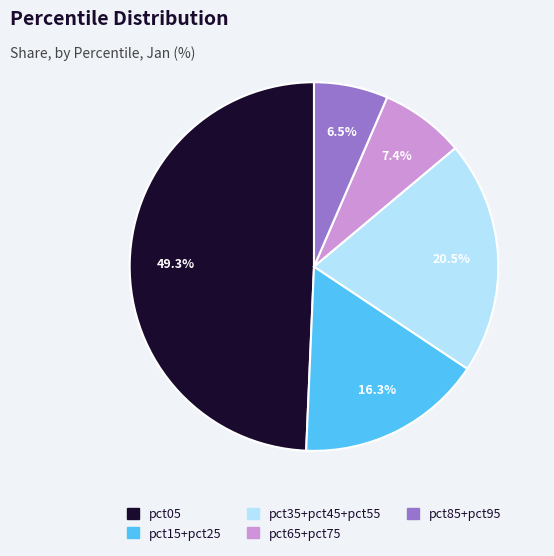

Is there a majority slice in this chart?

No